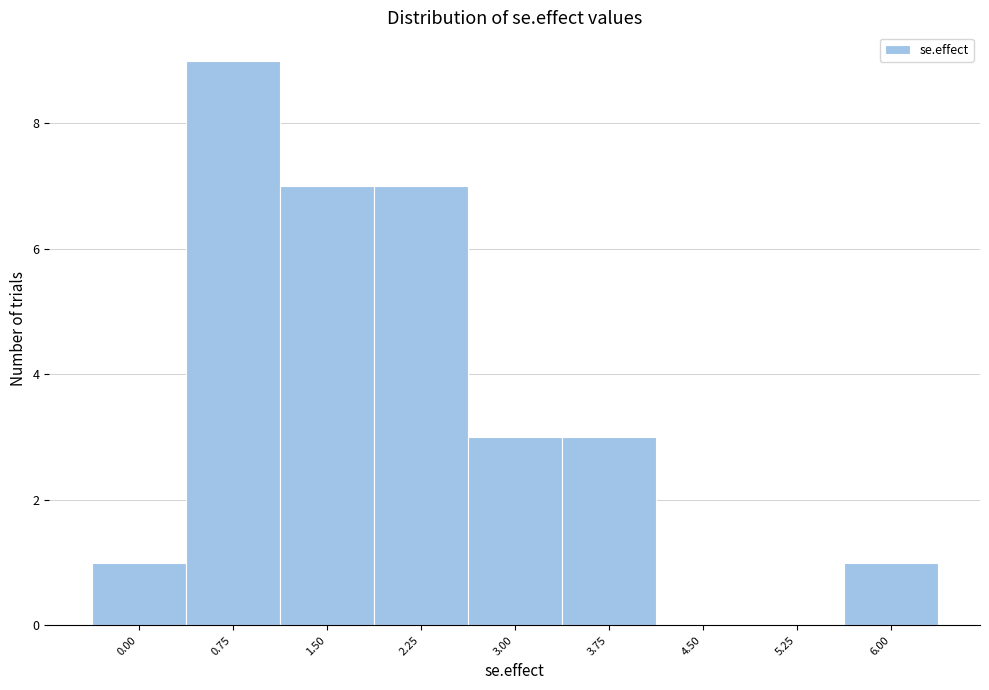

Reading right to left, extract all data points from this chart.

6.00=1	5.25=0	4.50=0	3.75=3	3.00=3	2.25=7	1.50=7	0.75=9	0.00=1